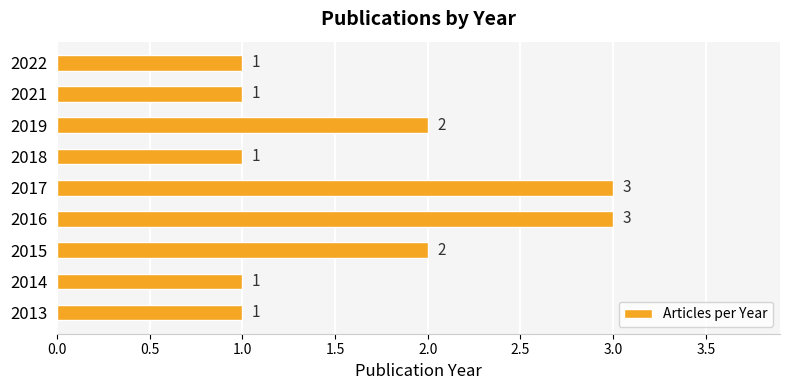

Are the bars grouped side by side (vs. stacked)?

No